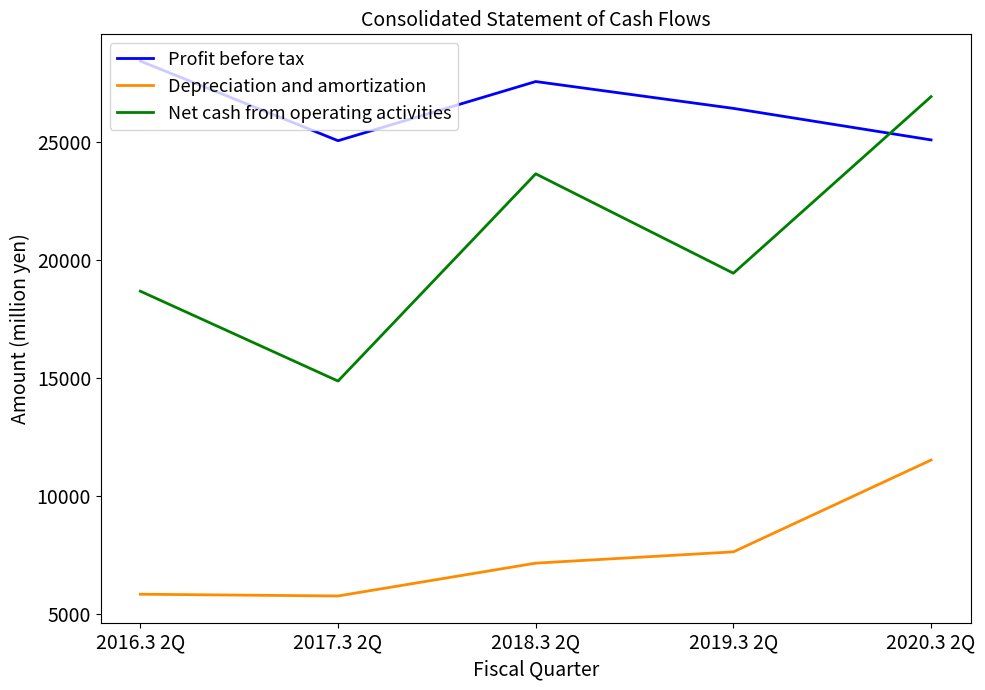

What is the average value of the Depreciation and amortization series?

7570